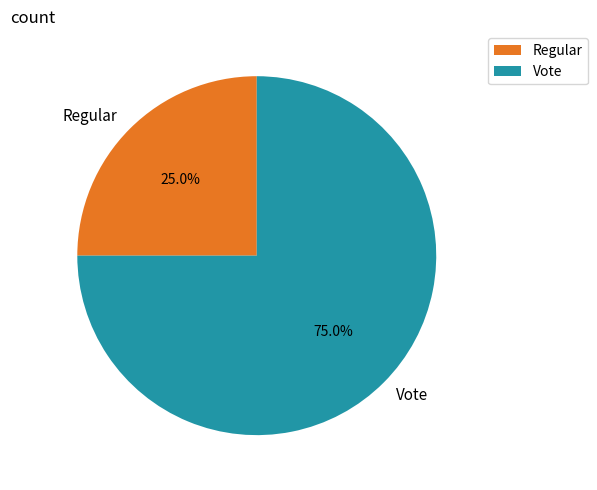

The Vote slice represents 75% of the pie. True or false?

True